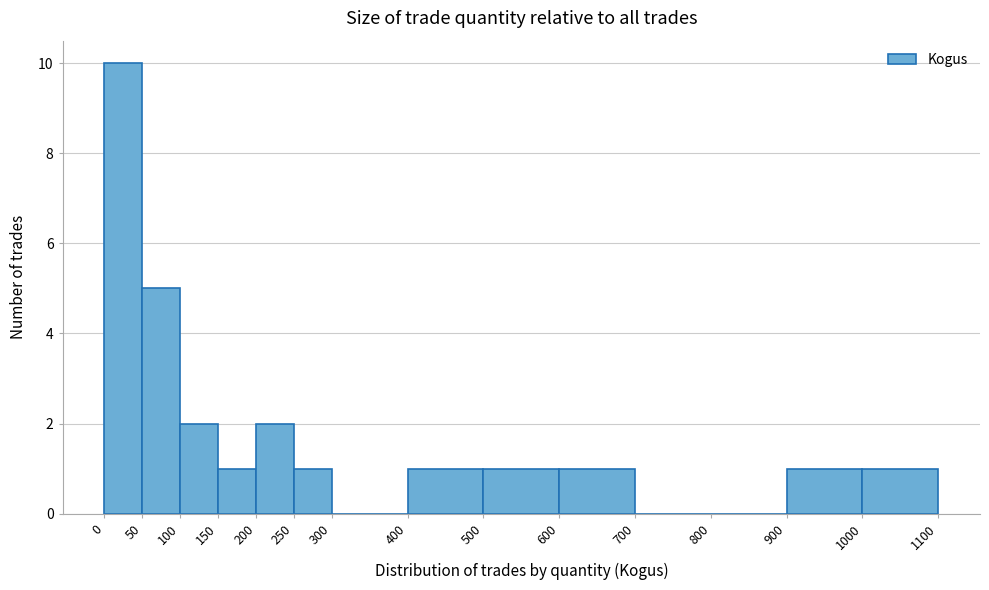

Reading left to right, transcribe this chart: for each bar, give the range it covers on the x-axis and its height. The values are not printed on the chart, so give them approximately, as read against the axis.

0 to 50: 10
50 to 100: 5
100 to 150: 2
150 to 200: 1
200 to 250: 2
250 to 300: 1
300 to 400: 0
400 to 500: 1
500 to 600: 1
600 to 700: 1
700 to 800: 0
800 to 900: 0
900 to 1000: 1
1000 to 1100: 1